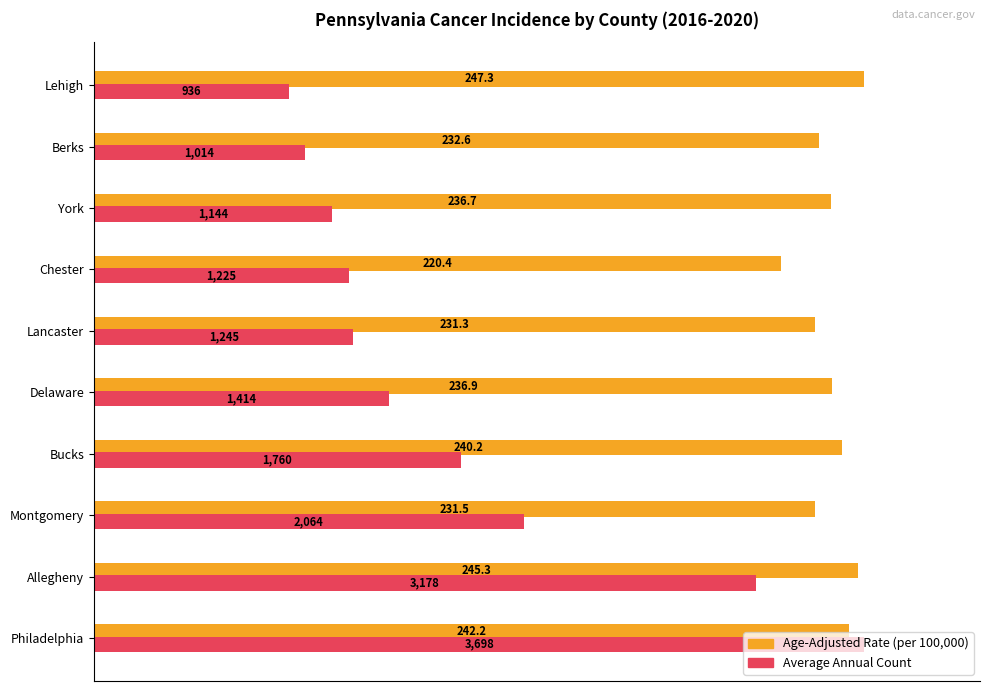

What are all the series names shown in the legend?

Age-Adjusted Rate (per 100,000), Average Annual Count